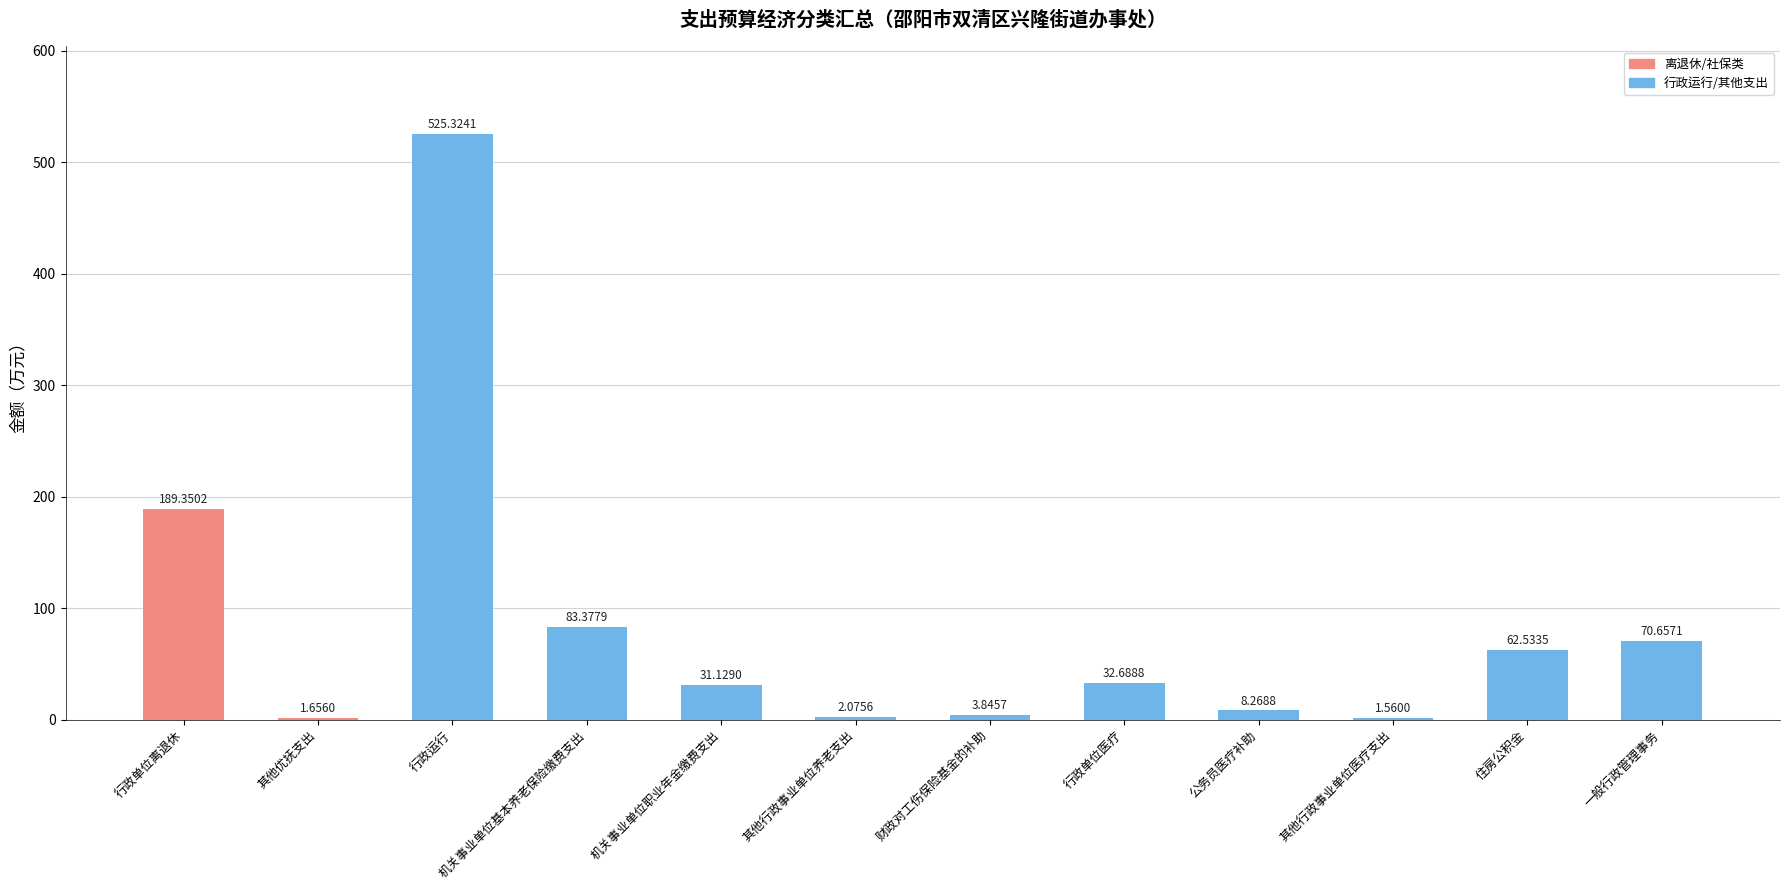

Which label corresponds to the largest value in the chart?

行政运行